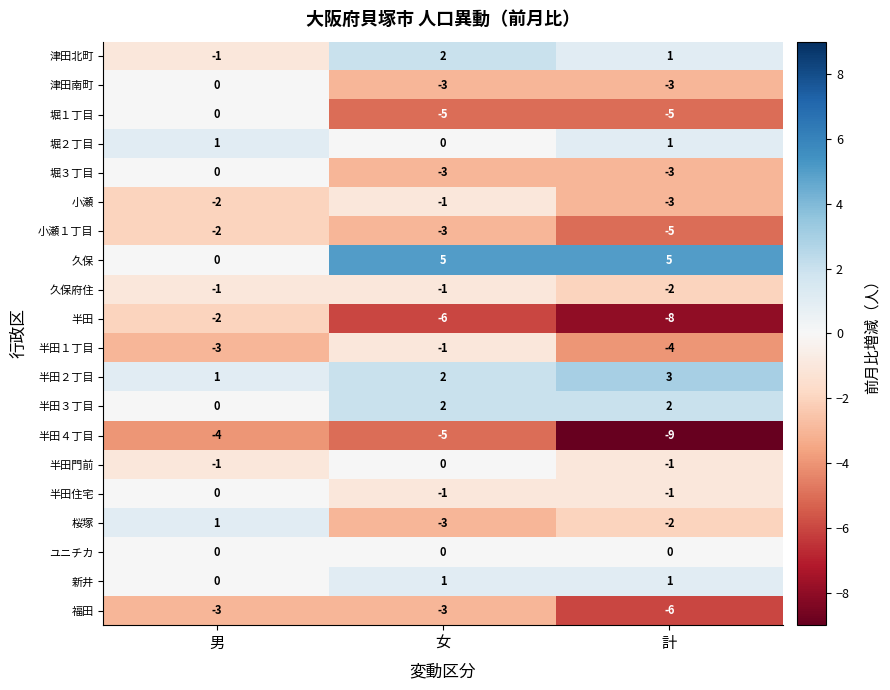

List the labels in order of 小瀬 value, largest first.

女, 男, 計